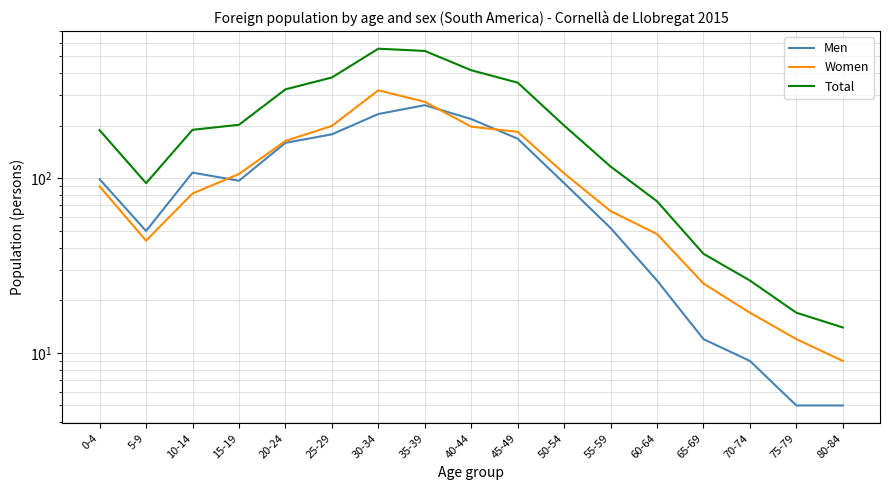

What is the total value across all series at 0-4?

378